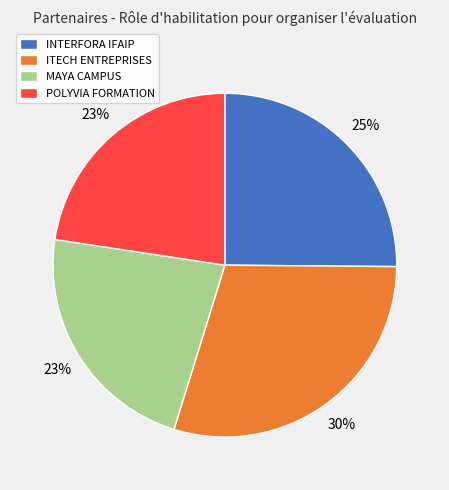

Which slice is the largest?

ITECH ENTREPRISES